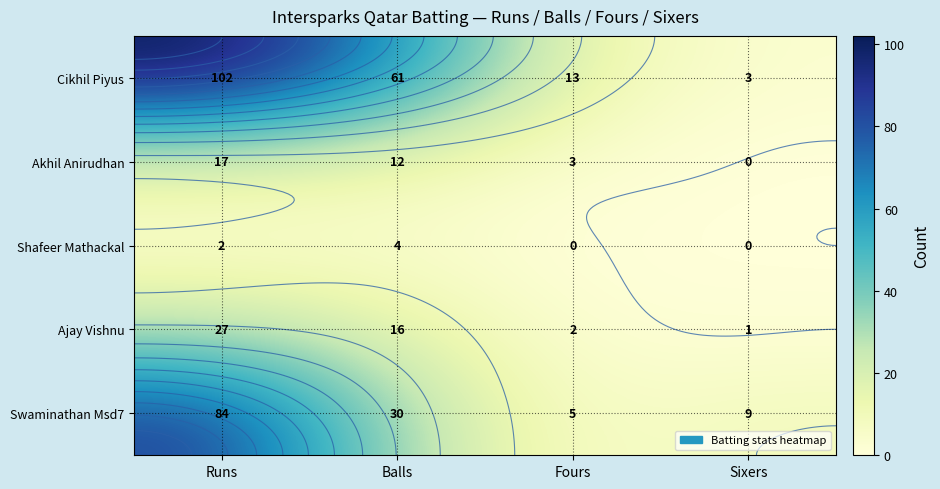

Rank the series at Fours from lowest to highest value.

Shafeer Mathackal, Ajay Vishnu, Akhil Anirudhan, Swaminathan Msd7, Cikhil Piyus